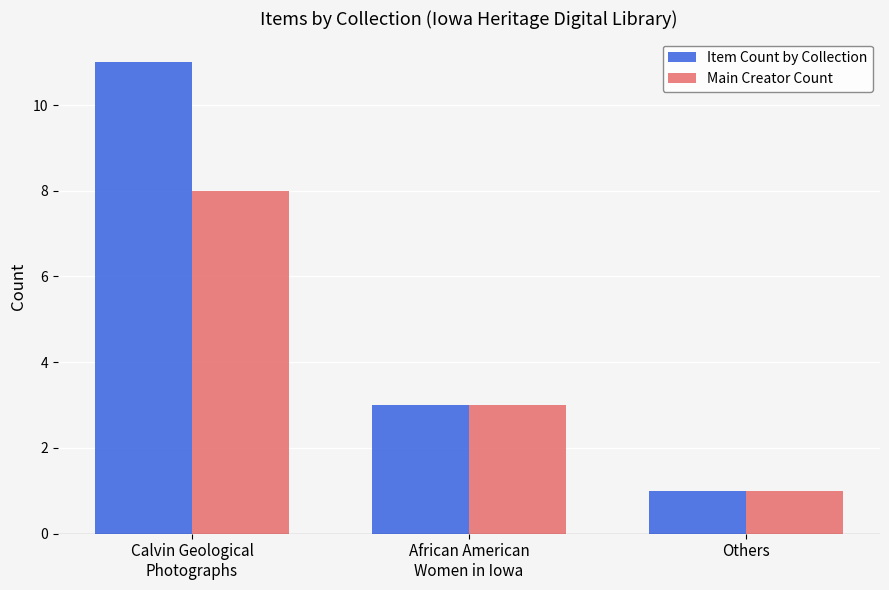

The Main Creator Count series shows 4 at Calvin Geological
Photographs. True or false?

False